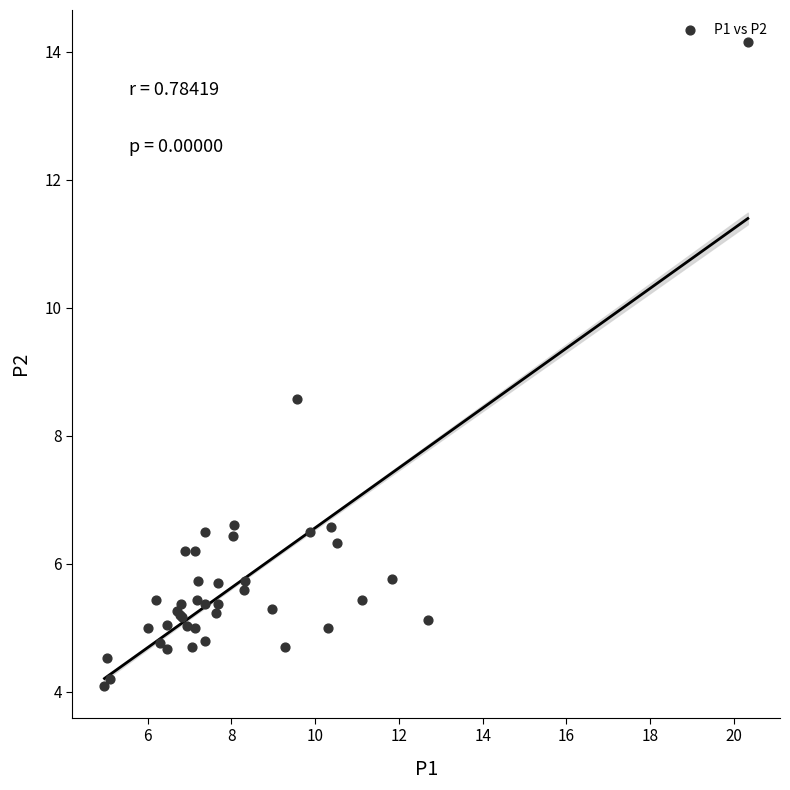

What Y value in the scatter plot is closest to 9?

8.6